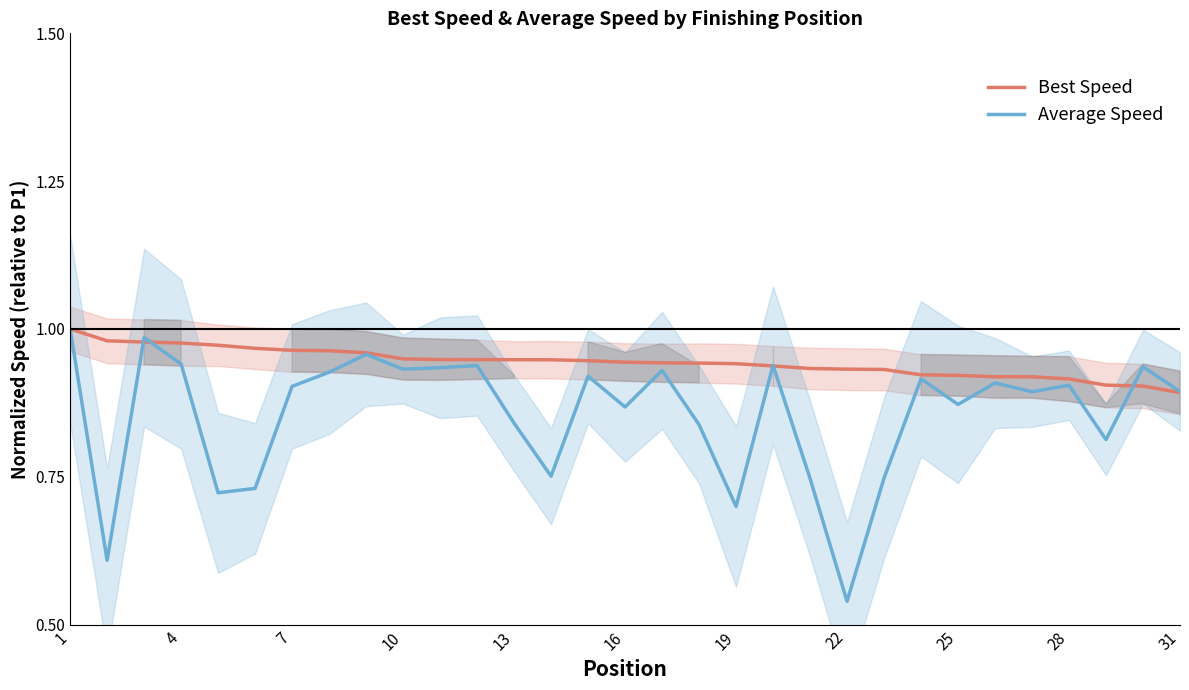

True or false: Best Speed has more than 2 interior local peaks.

False